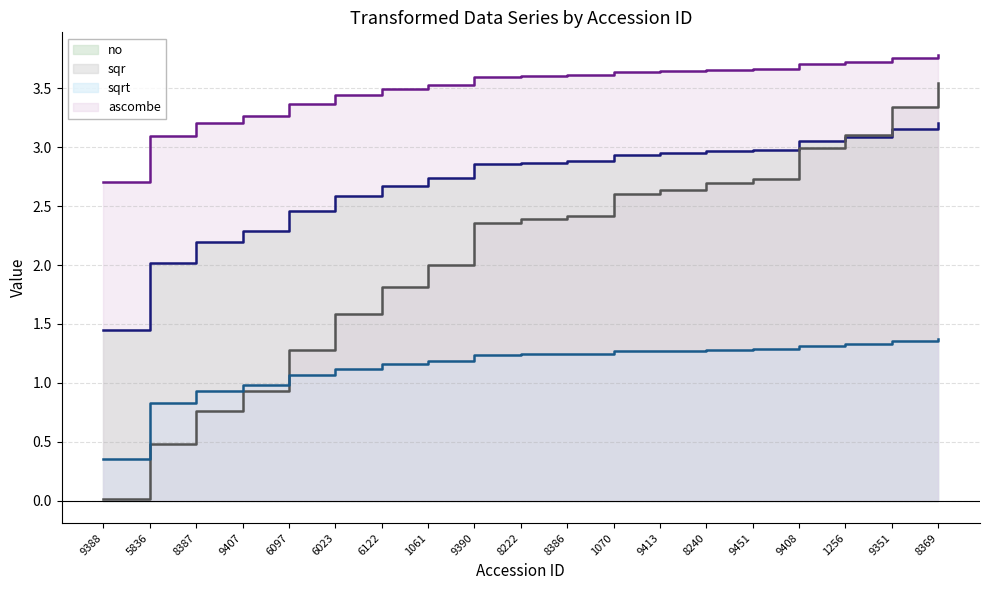

Reading right to left, what are all the values shown in this chart?

no: 3.2	3.2	3.1	3.1	3.0	3.0	2.9	2.9	2.9	2.9	2.9	2.7	2.7	2.6	2.5	2.3	2.2	2.0	1.4
sqr: 3.5	3.3	3.1	3.0	2.7	2.7	2.6	2.6	2.4	2.4	2.4	2.0	1.8	1.6	1.3	0.9	0.8	0.5	0.0
sqrt: 1.4	1.4	1.3	1.3	1.3	1.3	1.3	1.3	1.2	1.2	1.2	1.2	1.2	1.1	1.1	1.0	0.9	0.8	0.4
ascombe: 3.8	3.8	3.7	3.7	3.7	3.7	3.6	3.6	3.6	3.6	3.6	3.5	3.5	3.4	3.4	3.3	3.2	3.1	2.7